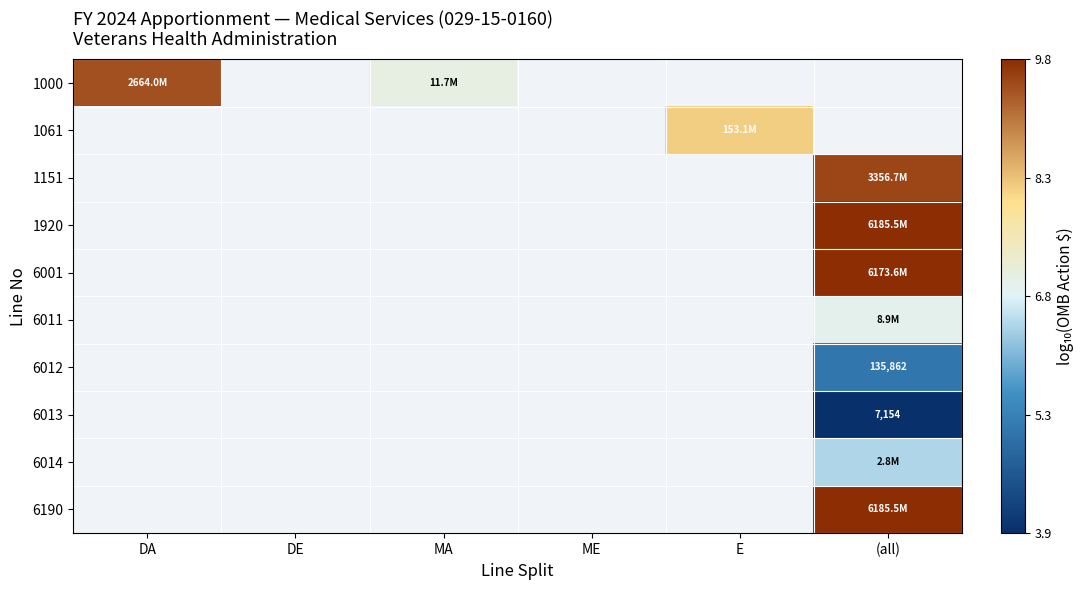

Rank the categories by 6012 value from lowest to highest.

DA, DE, MA, ME, E, (all)